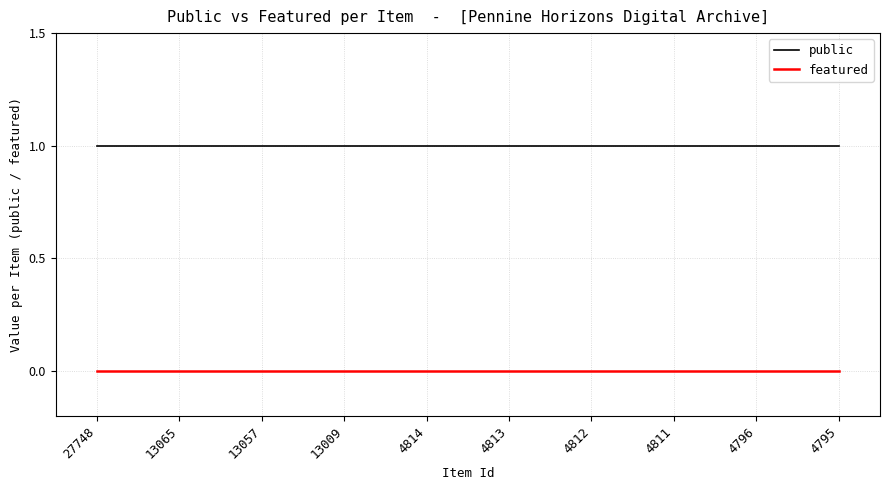

True or false: public and featured cross at least once.

False